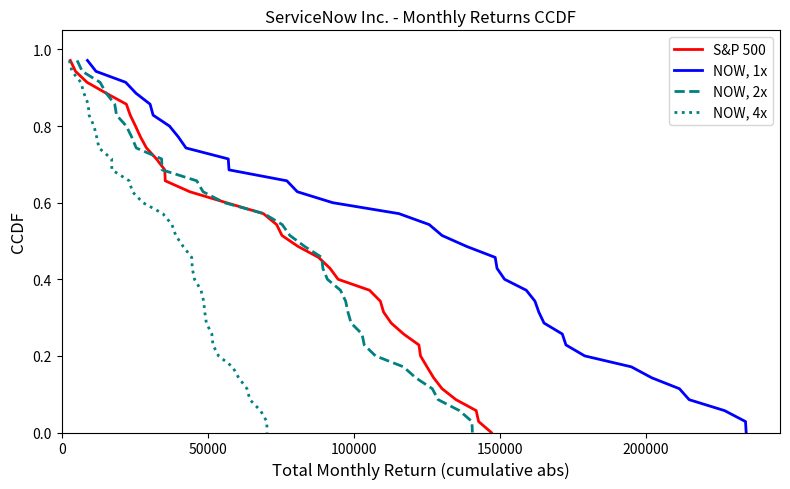

What is the difference between the second highest and minimum values in the S&P 500 series?

0.9